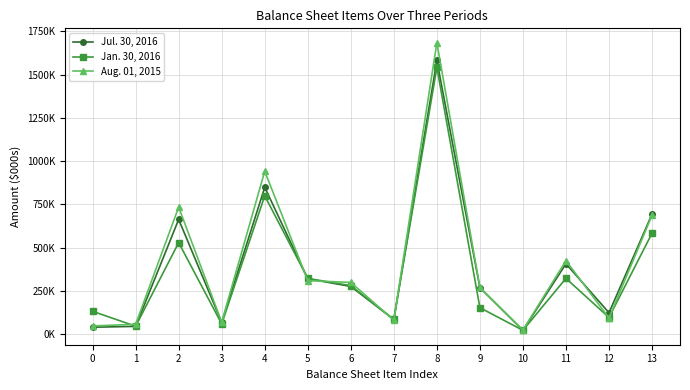

What is the maximum value for Jul. 30, 2016?

1581313